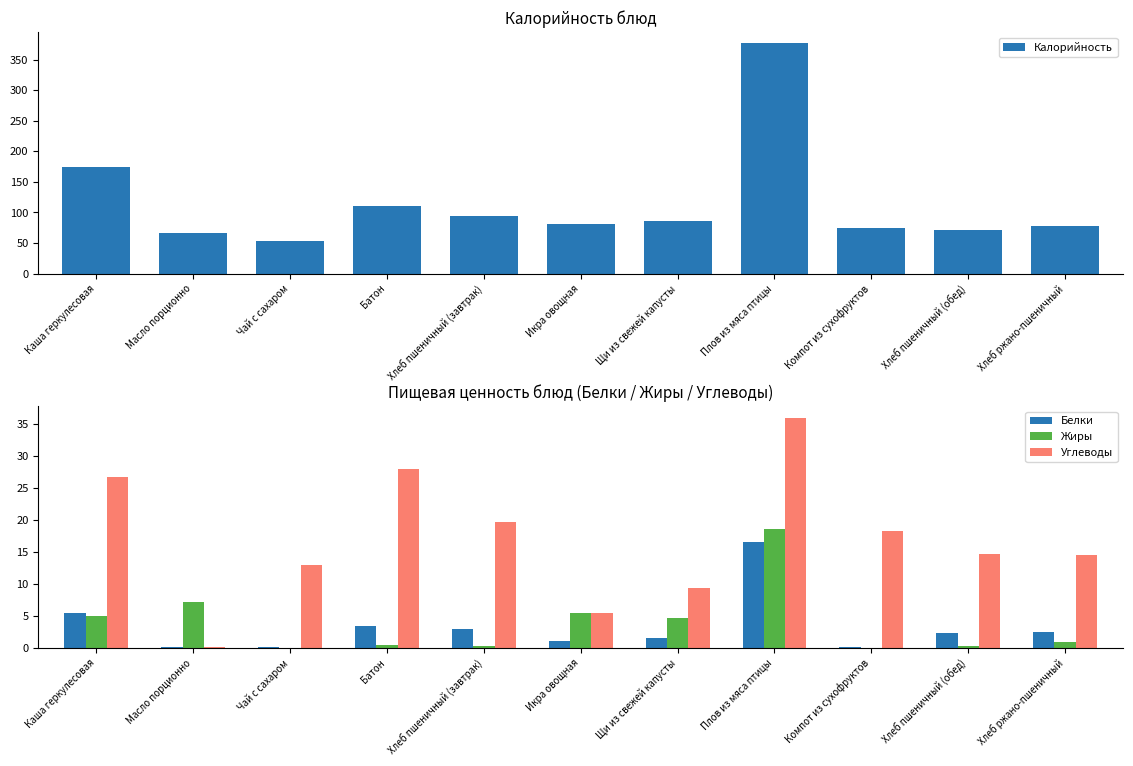

The value of Жиры at Хлеб ржано-пшеничный is 1.7. True or false?

False